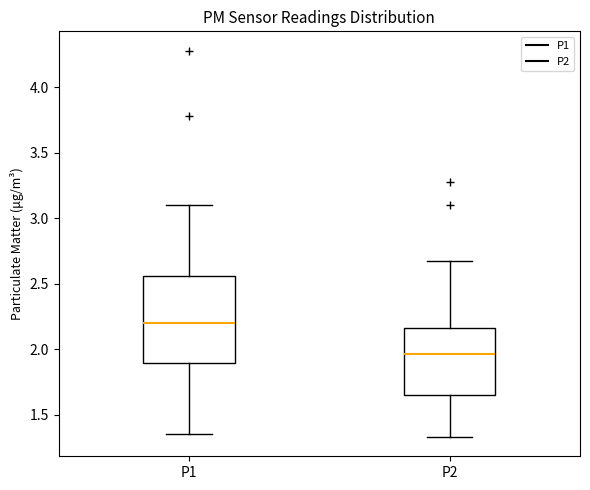

Which box's median line is the highest?

P1